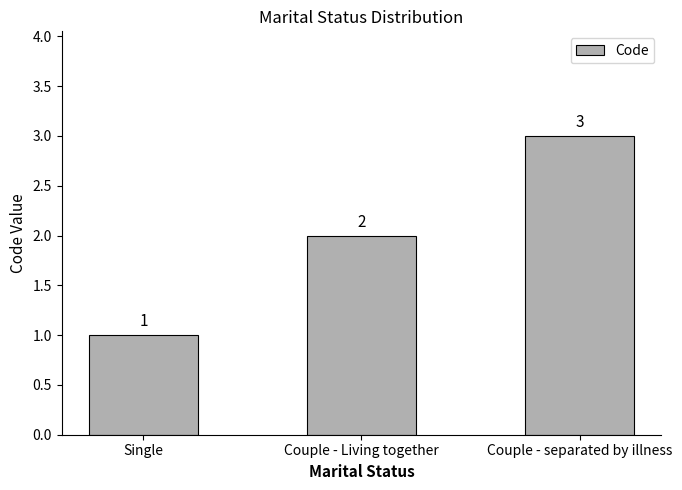

The value at Couple - separated by illness is 3. True or false?

True